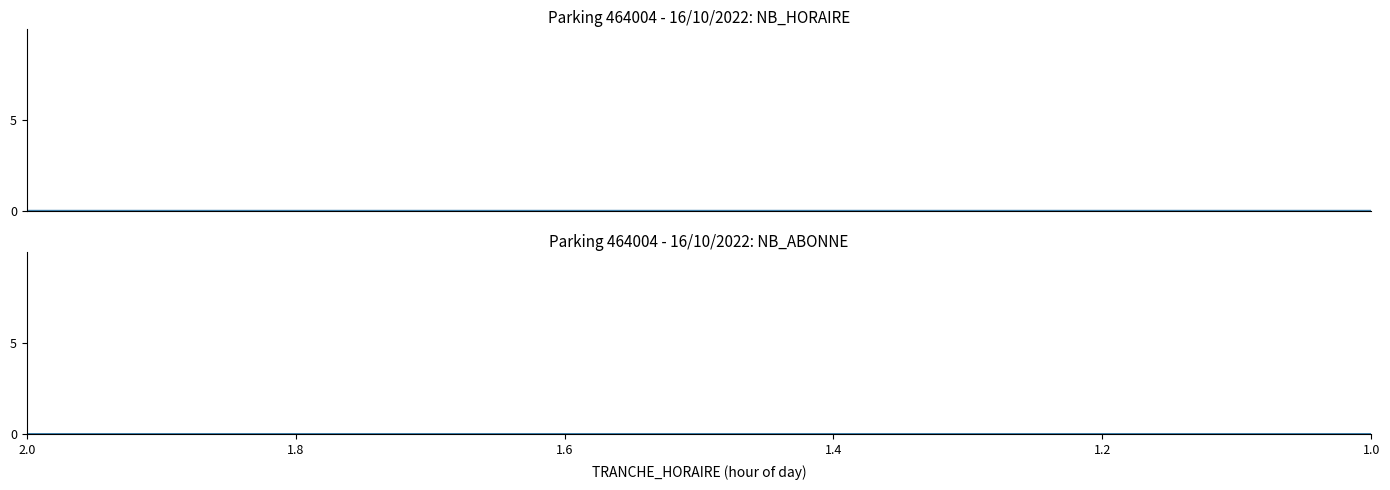

How many NB_ABONNE values are between 0 and 1?

22